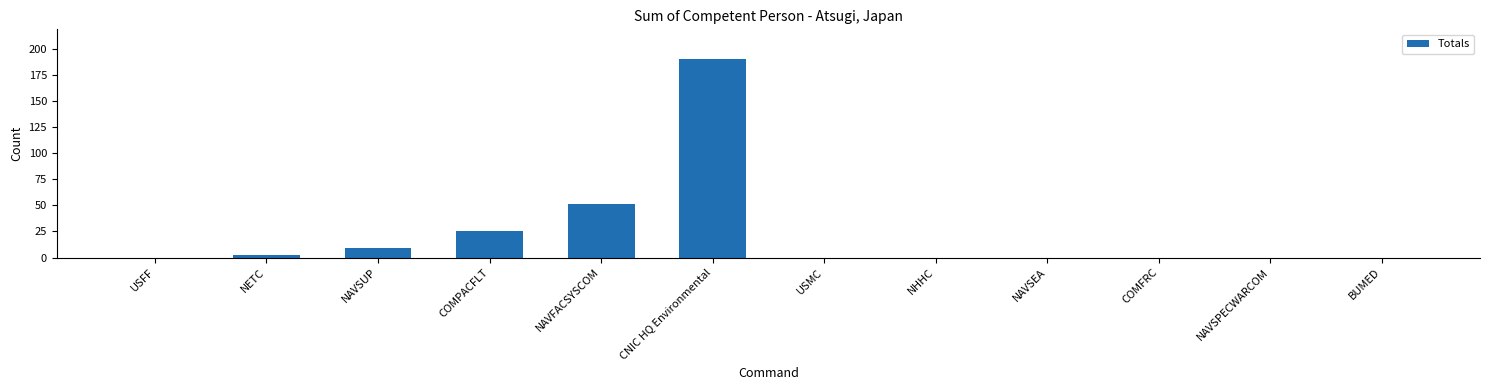

Which has a higher value, NAVFACSYSCOM or BUMED?

NAVFACSYSCOM